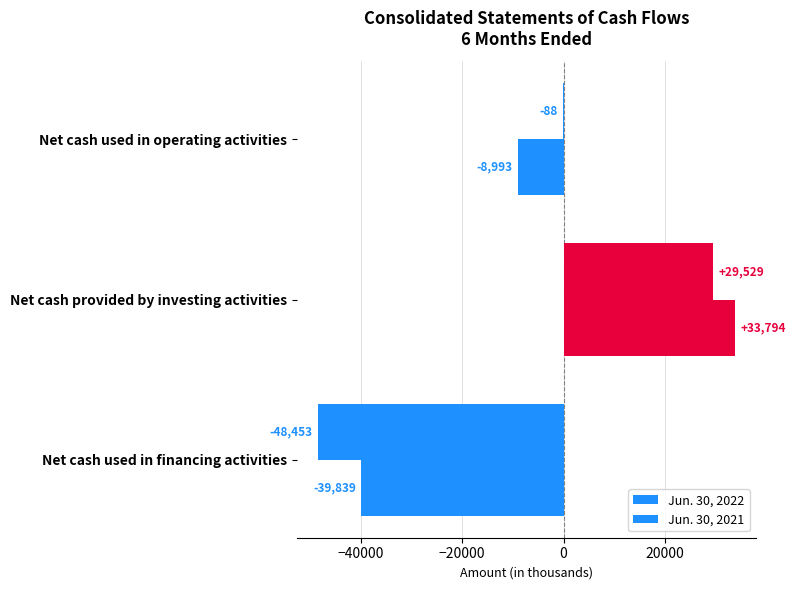

What is the value of the Jun. 30, 2022 bar at the 3rd from the left?

-39839